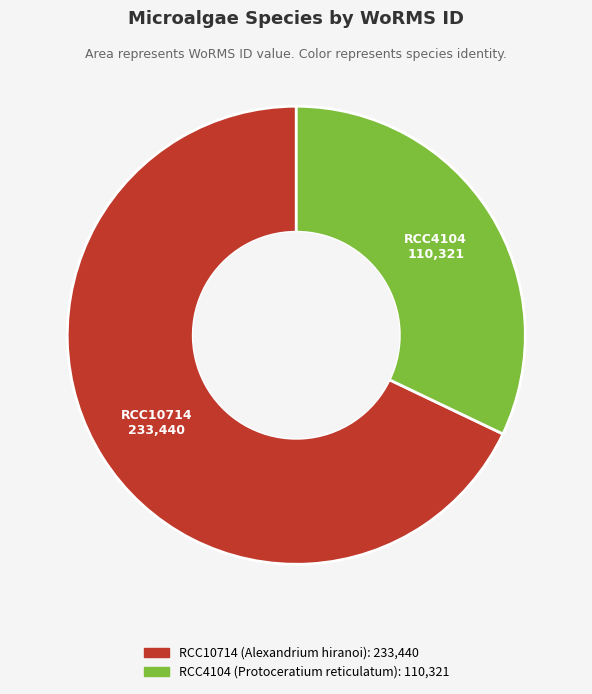

What is the smallest slice in the pie chart?

RCC4104 (Protoceratium reticulatum)